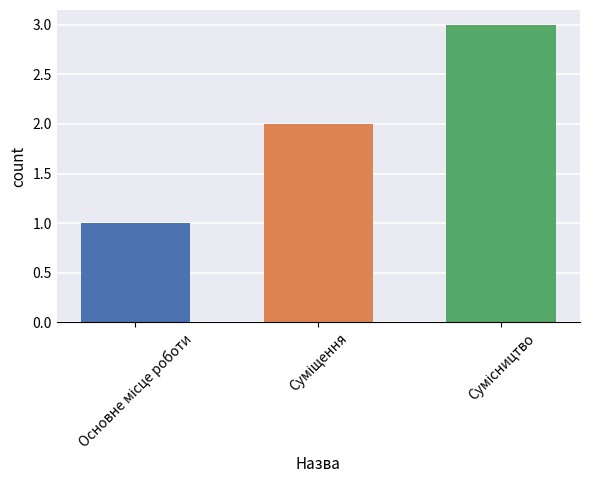

What is the sum of all values?

6